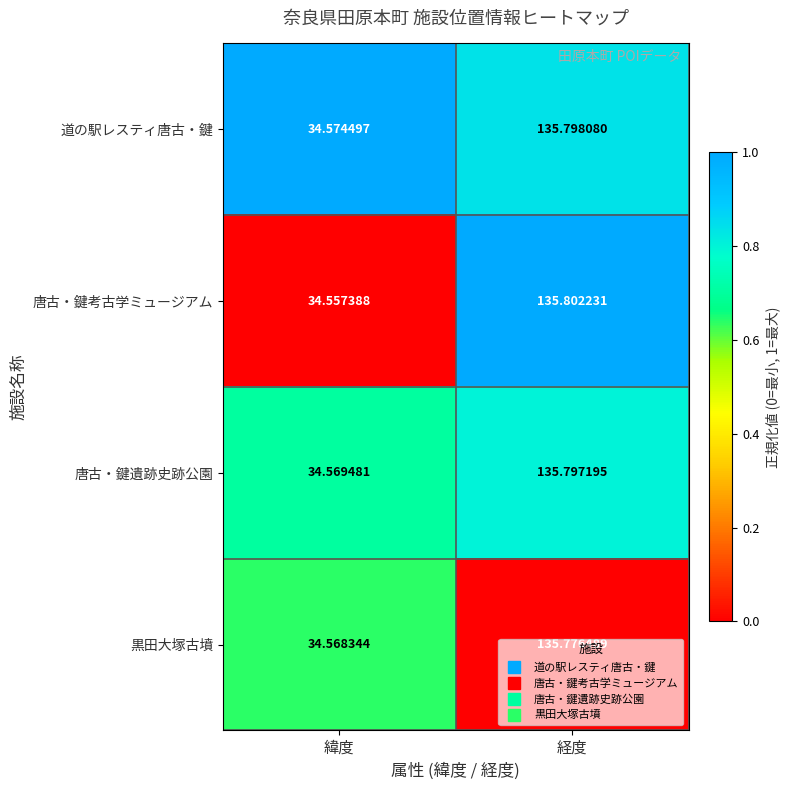

List the series in order of their overall mean, lowest first.

黒田大塚古墳, 唐古・鍵考古学ミュージアム, 唐古・鍵遺跡史跡公園, 道の駅レスティ唐古・鍵